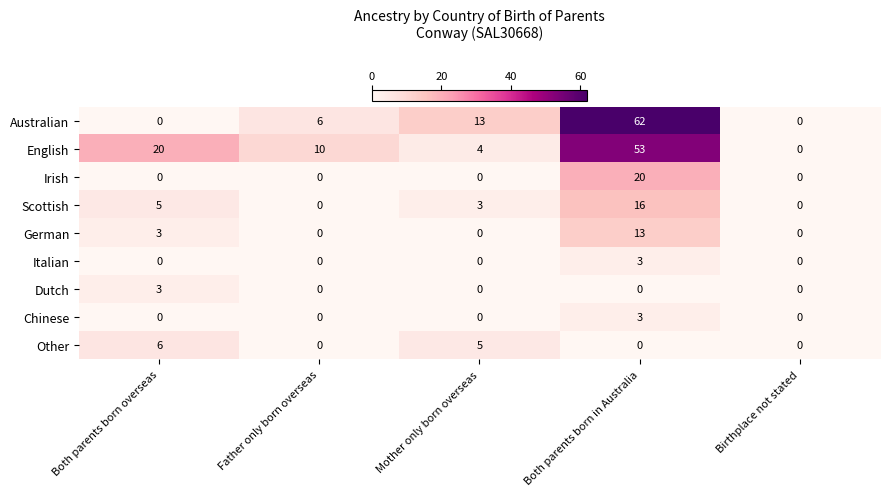

What is the maximum value for Australian?

62